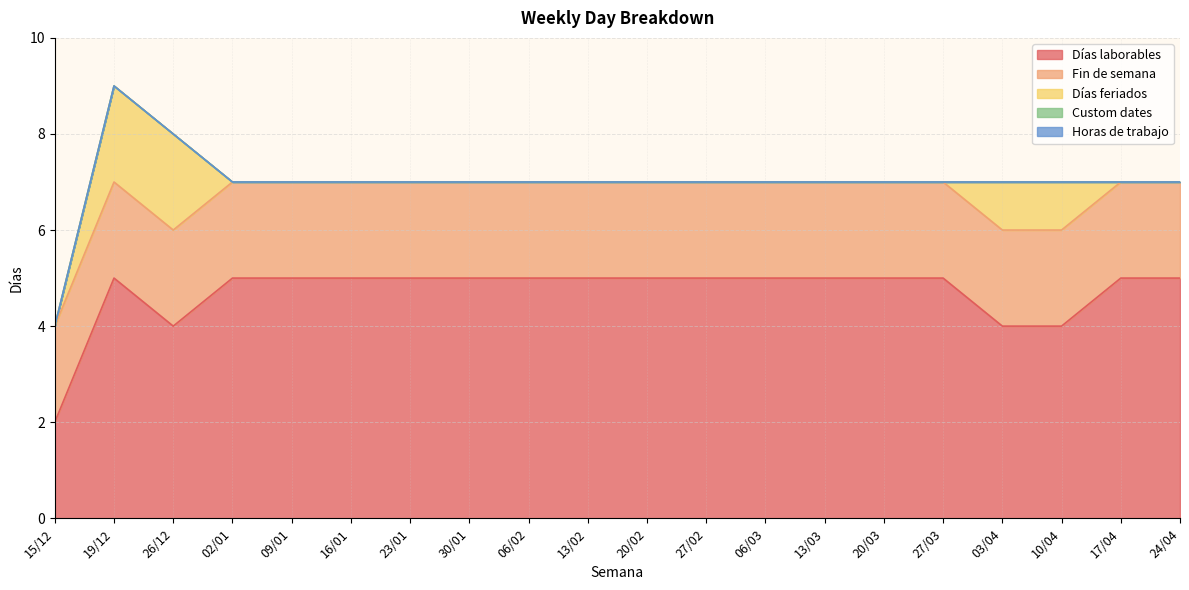

At how many categories does at least one series exceed 3?

19